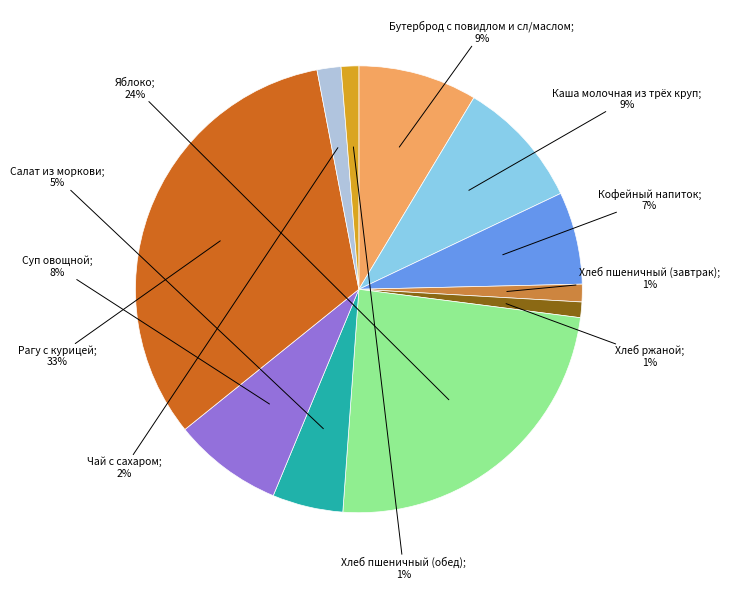

To the nearest percent, what is the average slice percentage?

9%